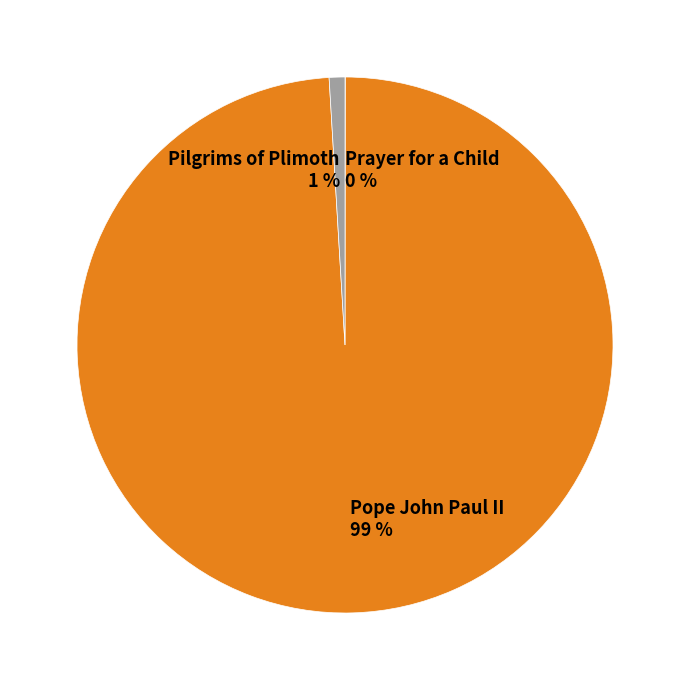

To the nearest percent, what is the average slice percentage?

33%